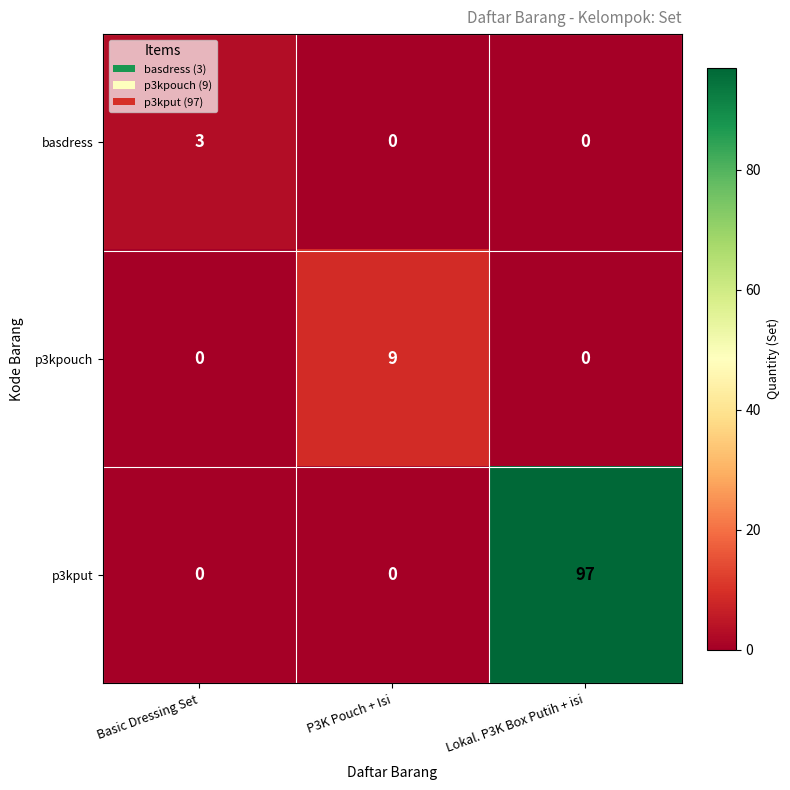

What is the total value across all series at P3K Pouch + Isi?

9